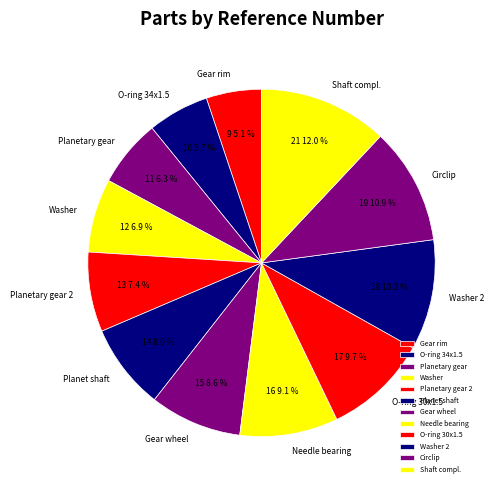

How many segments does this pie chart have?

12